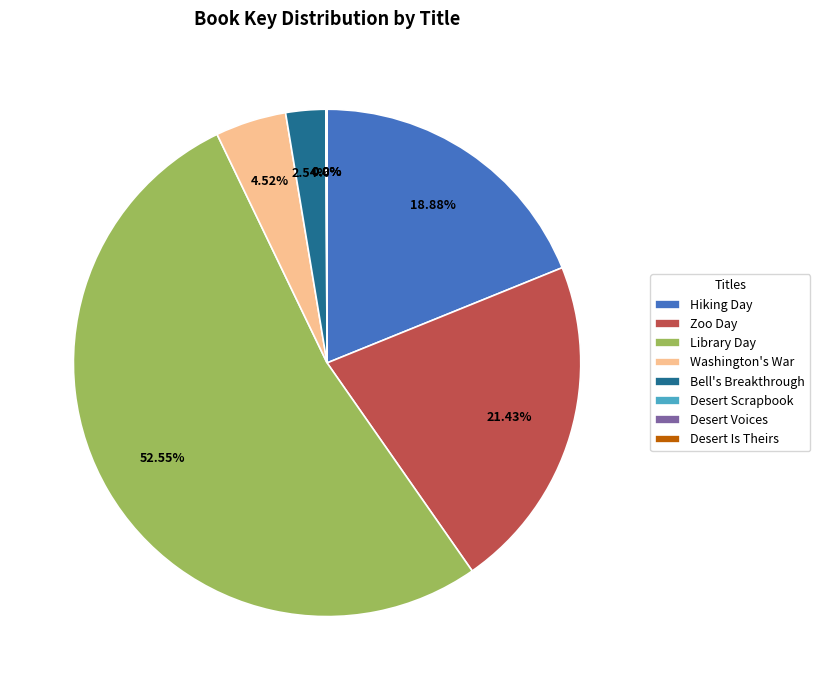

Which has a higher value, Hiking Day or Washington's War?

Hiking Day